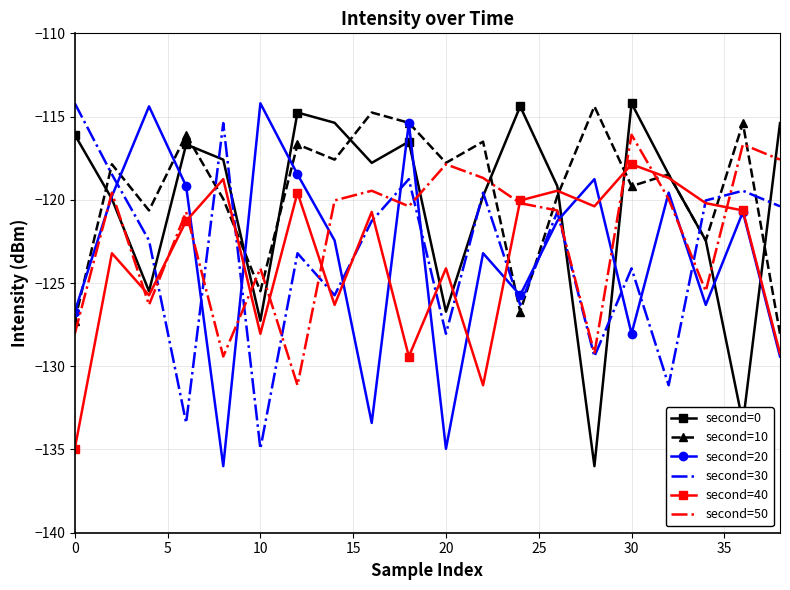

What is the minimum value shown in the chart?

-136.0